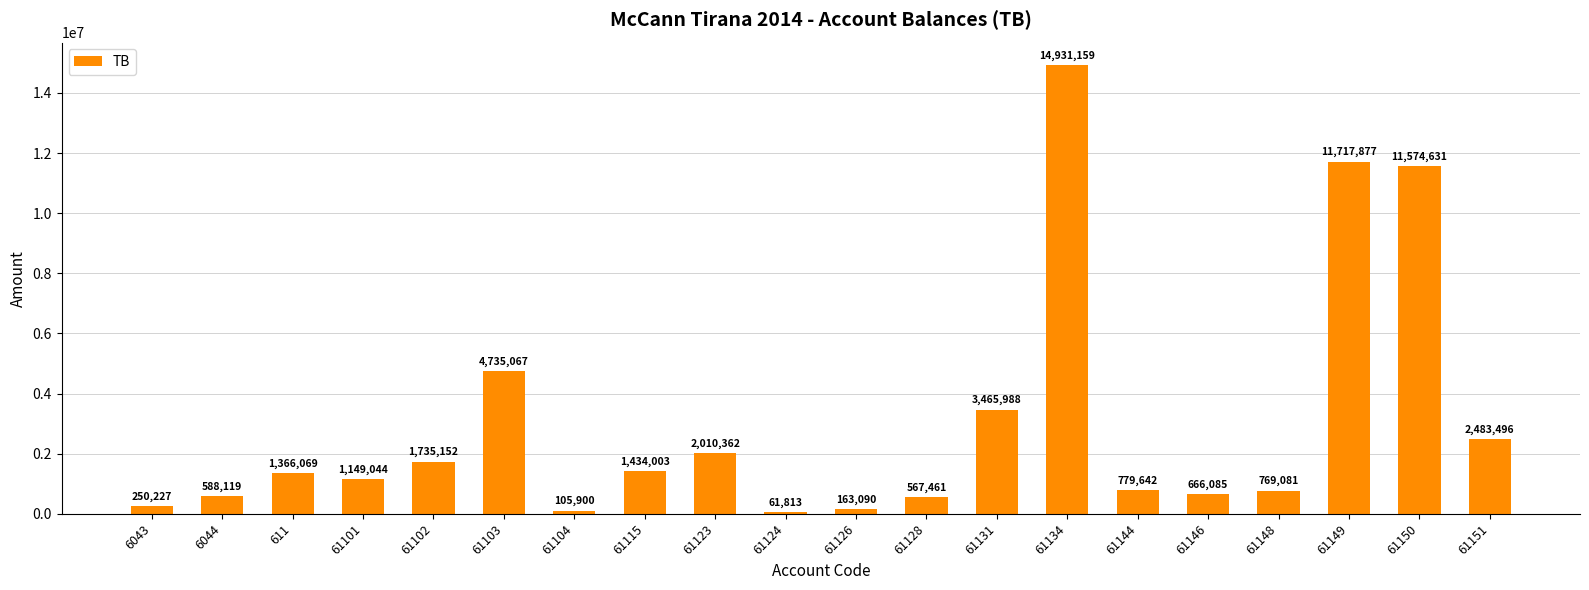

Where does the data first go above 1366068?

611